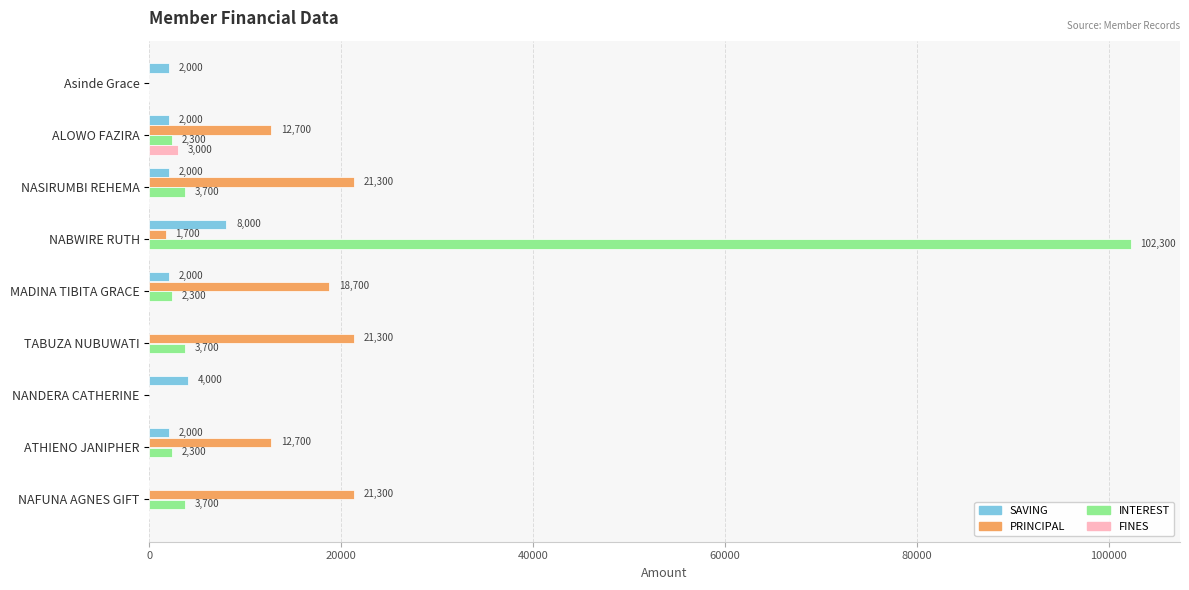

At which label does FINES reach its peak?

ALOWO FAZIRA